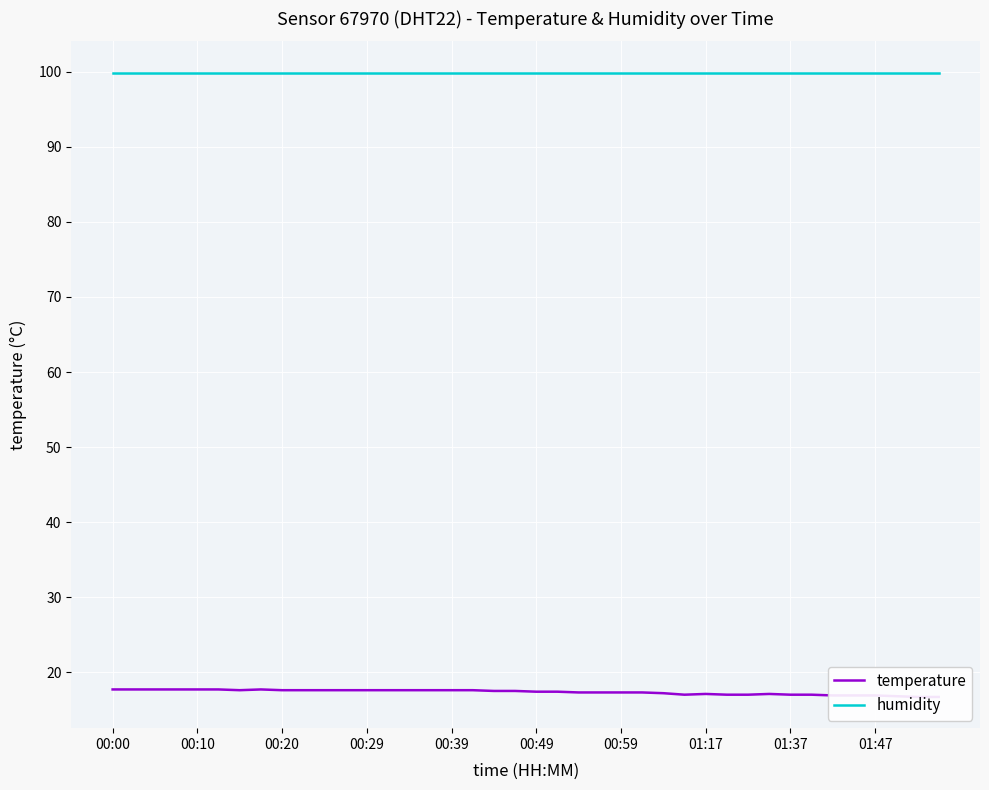

The temperature series shows 17.3 at 25. True or false?

True